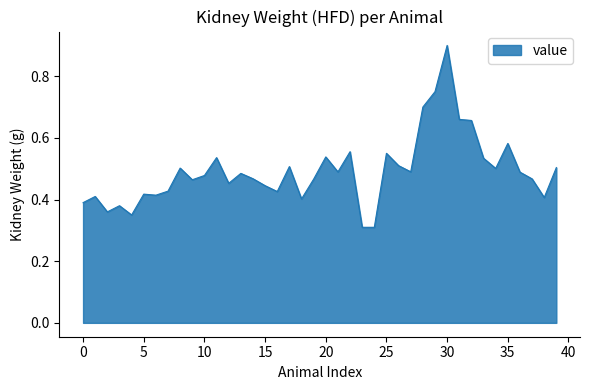

What is the maximum value shown in the chart?

0.9